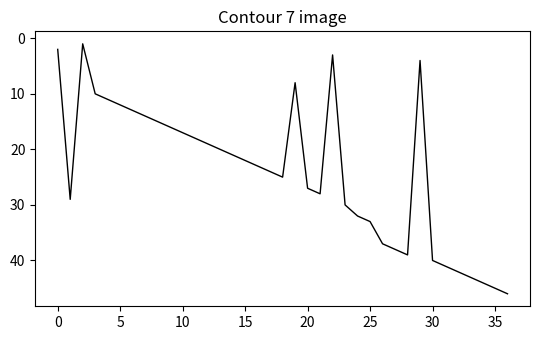

Does the chart have visible grid lines?

No